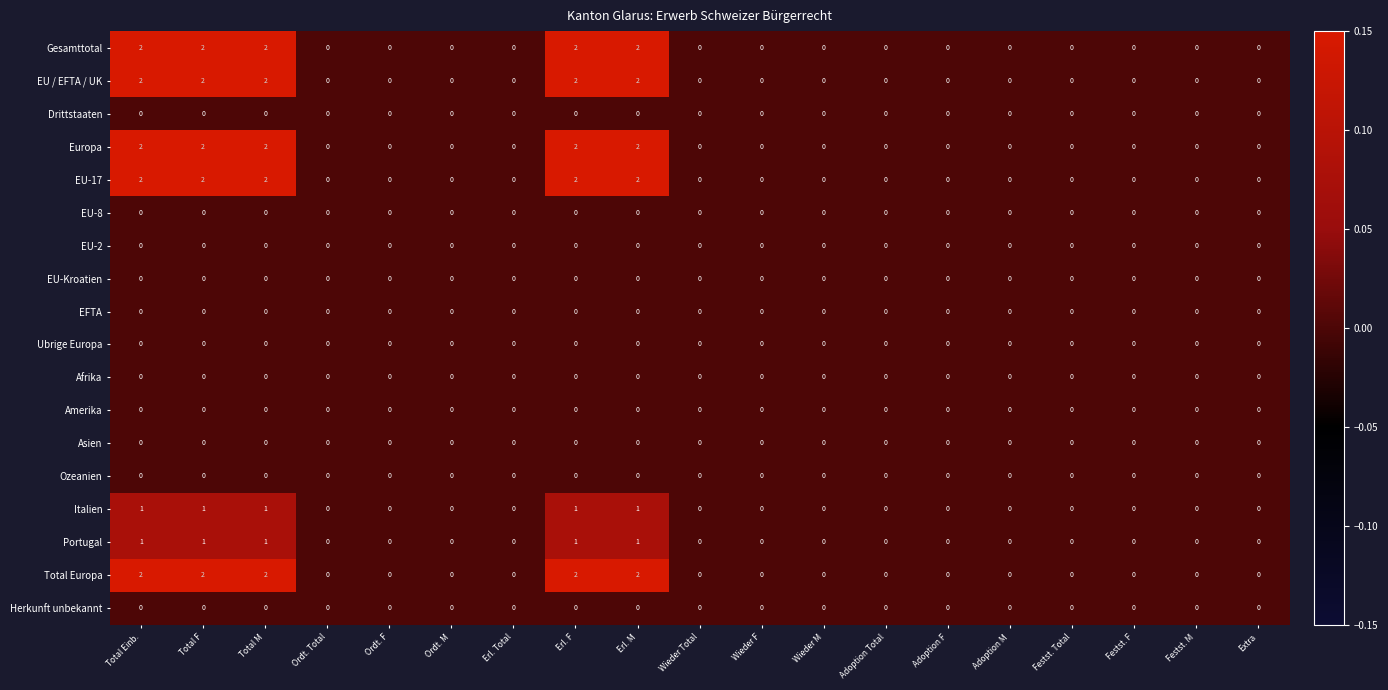

The value of Ozeanien at Ordt. Total is 0. True or false?

True